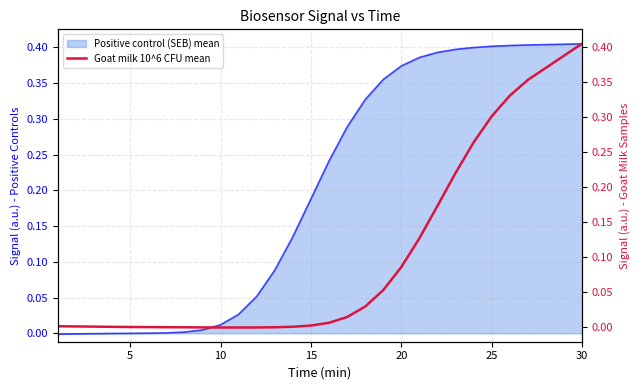

At which category does the data reach its first local valley?

10